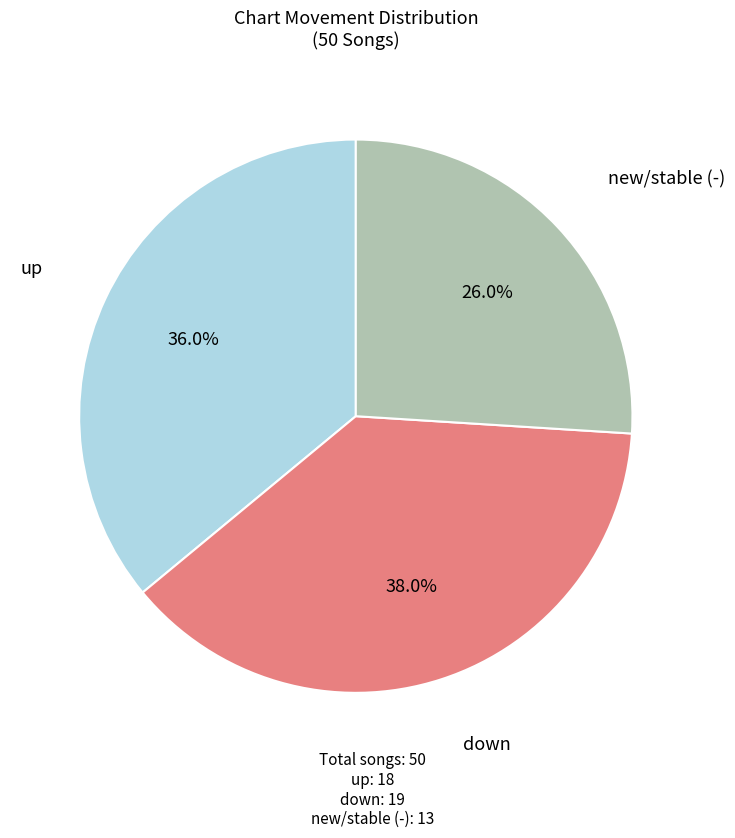

Is it true that down is 27% of the pie?

False